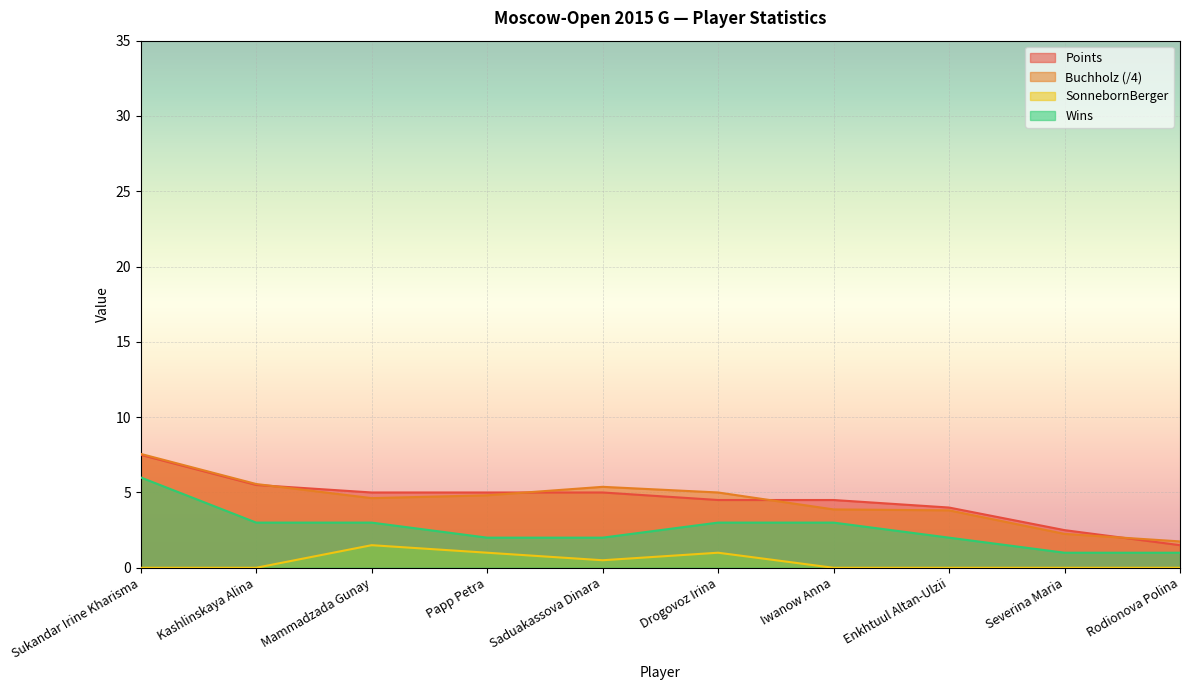

What are all the series names shown in the legend?

Points, Buchholz (/4), SonnebornBerger, Wins